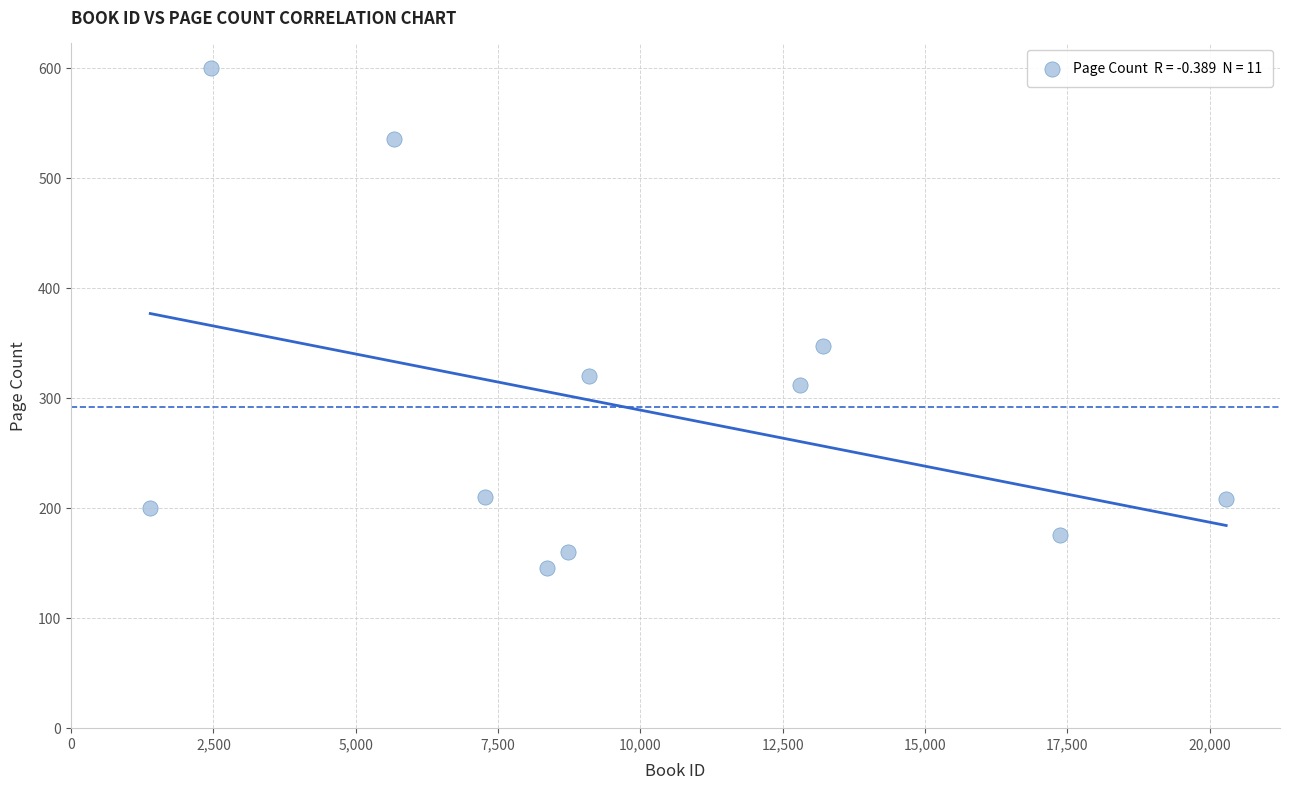

What is the average X value?

9697